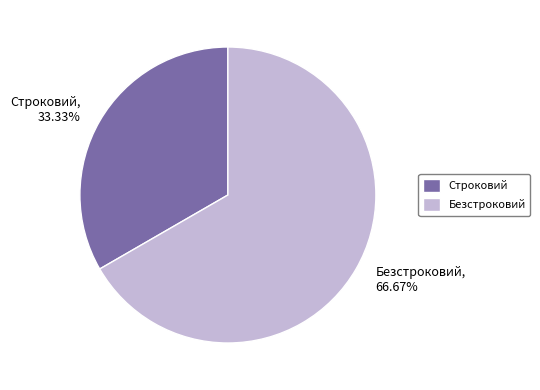

Approximately how many times larger is the value at Строковий compared to Безстроковий?

0.5